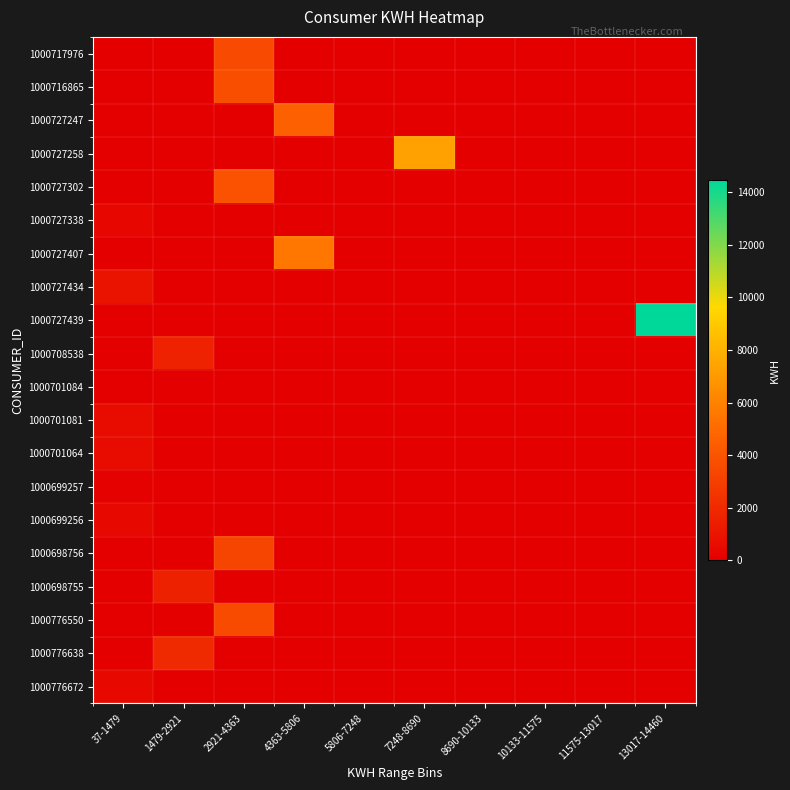

At which category is the sum across all series the highest?

2921-4363